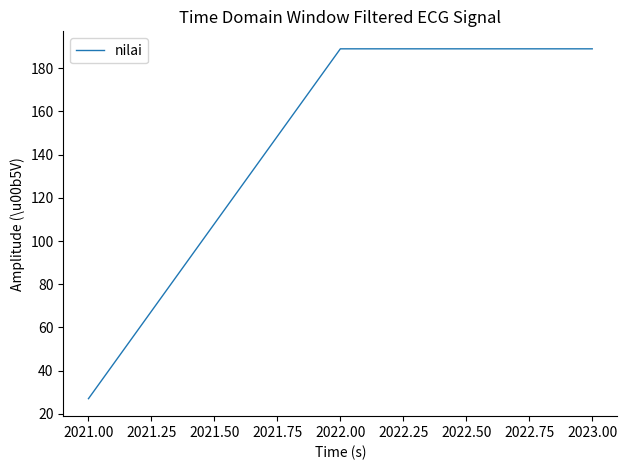

Reading left to right, transcribe all the data shown in this chart.

27	189	189